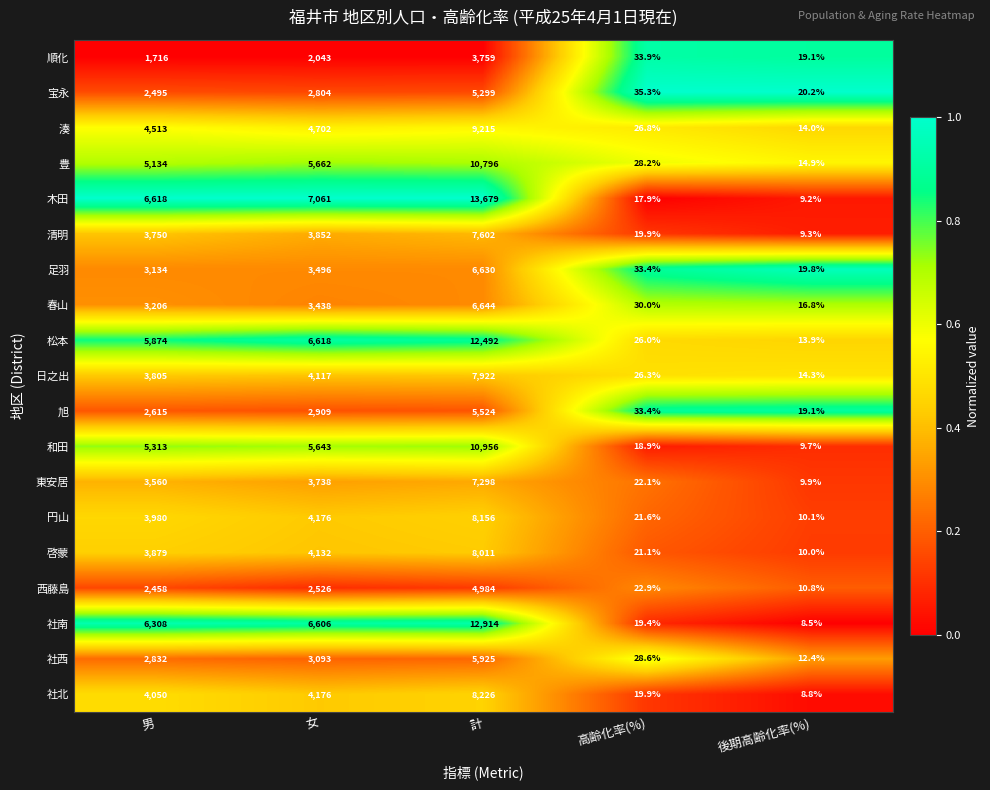

What is the approximate value of 木田 at 男?

6618.0